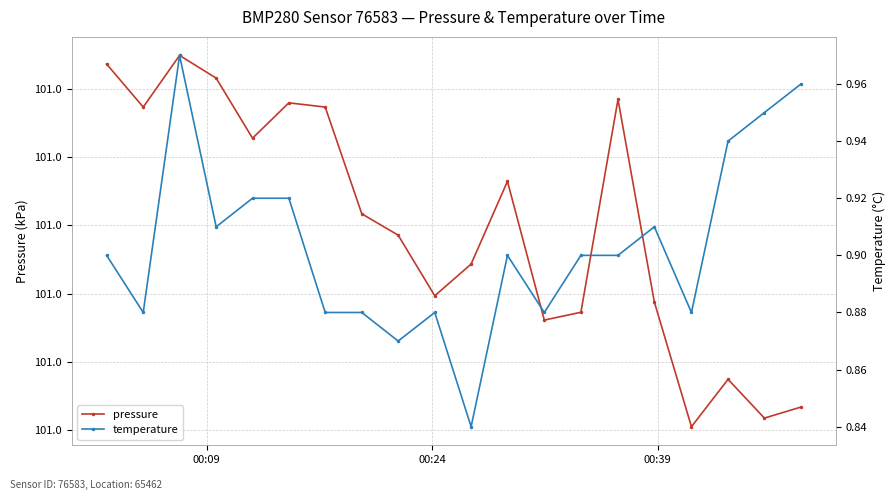

Which series has the largest range (max minus min)?

pressure